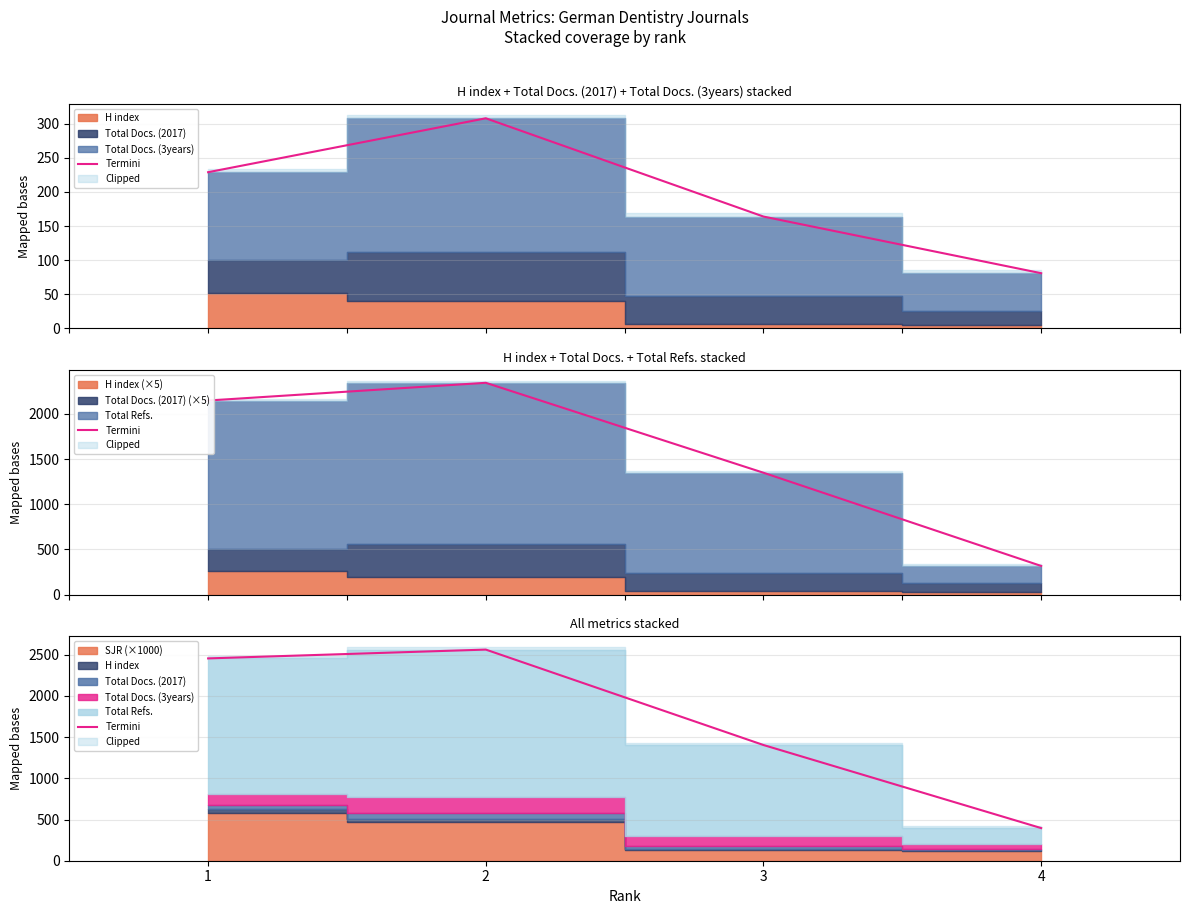

Does the chart display data point markers on the line(s)?

No